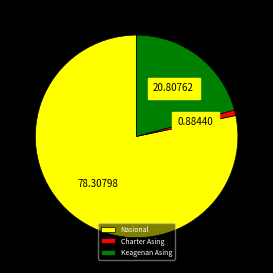

Which category has the biggest portion of the pie?

Nasional